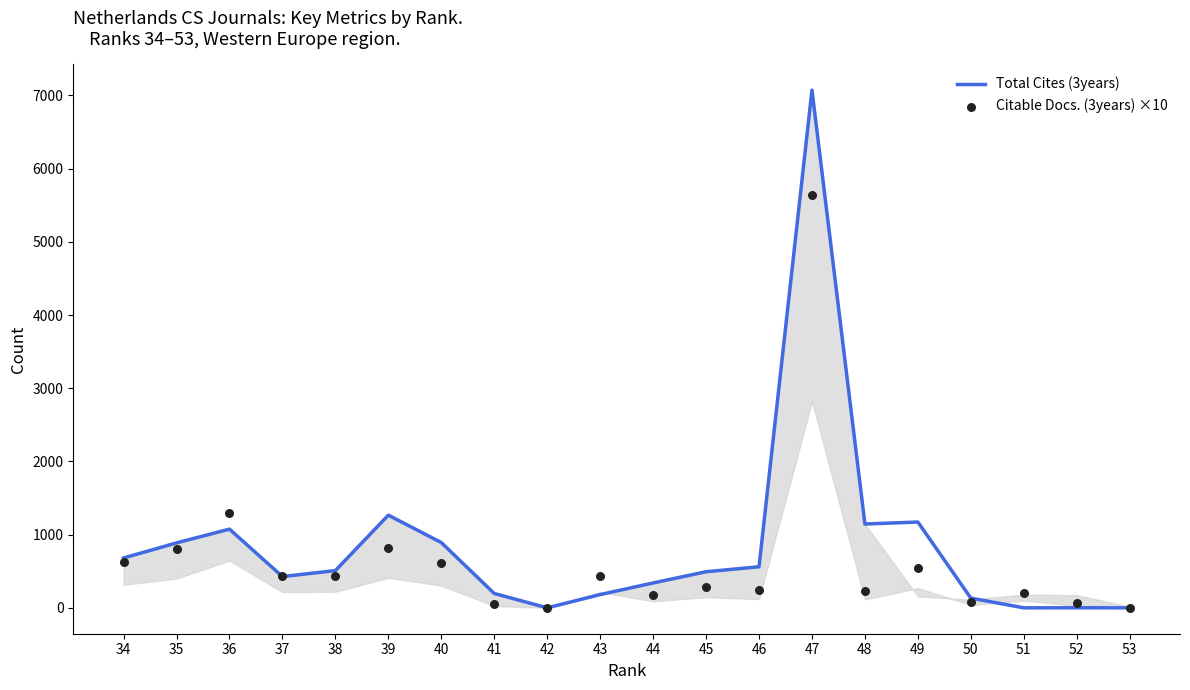

Which series reaches the minimum Y coordinate?

Total Cites (3years)